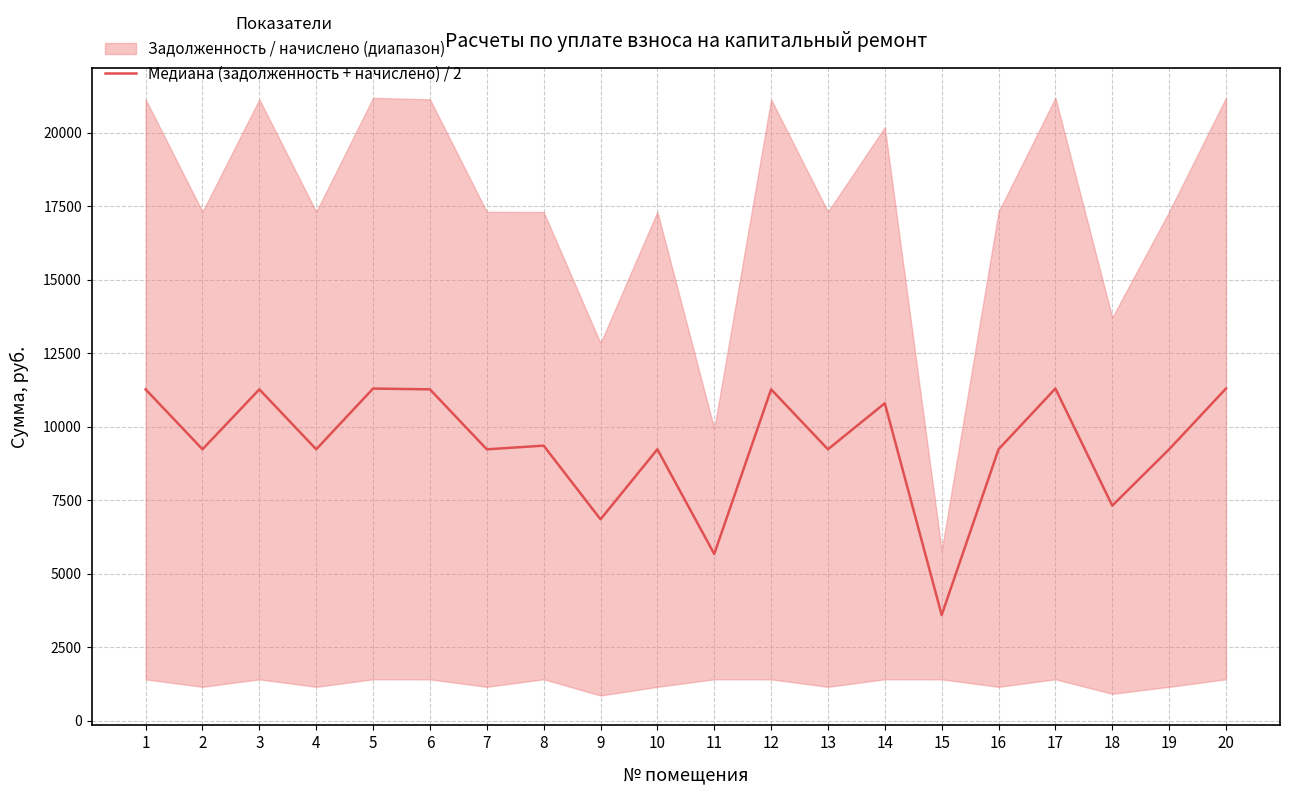

Does the chart have visible grid lines?

Yes